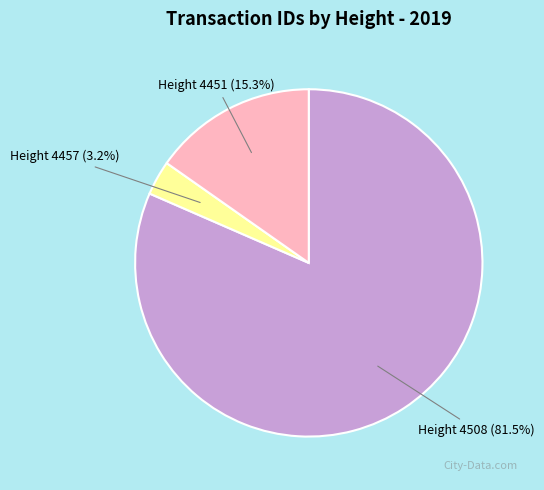

Rank the categories by value from lowest to highest.

Height 4457 (3.2%), Height 4451 (15.3%), Height 4508 (81.5%)